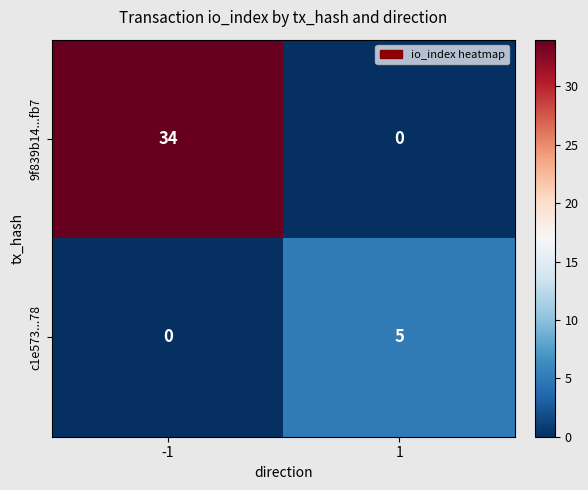

What is the greatest value displayed?

34